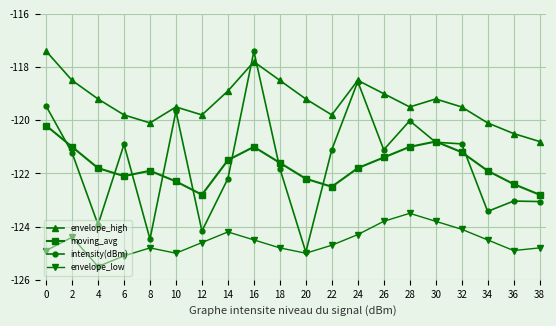

What is the spread (max minus min) of values at 32?

4.6